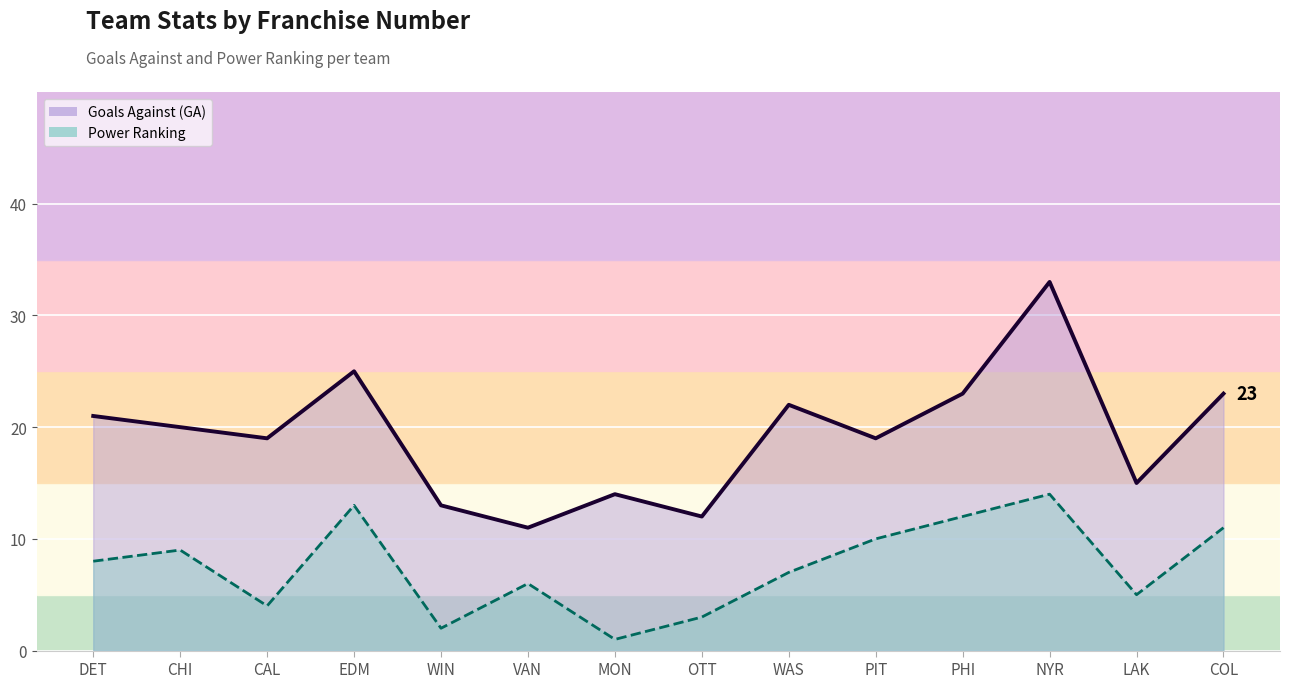

Is it true that Power Ranking equals 11 at DET?

False